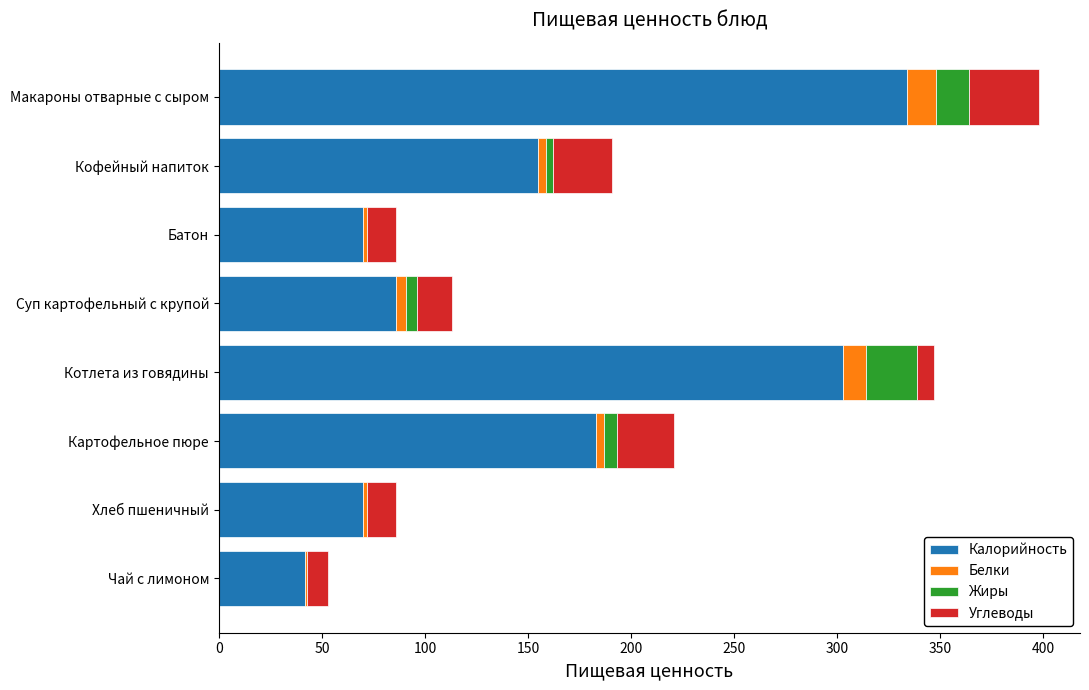

What is the highest value of the Калорийность series?

334